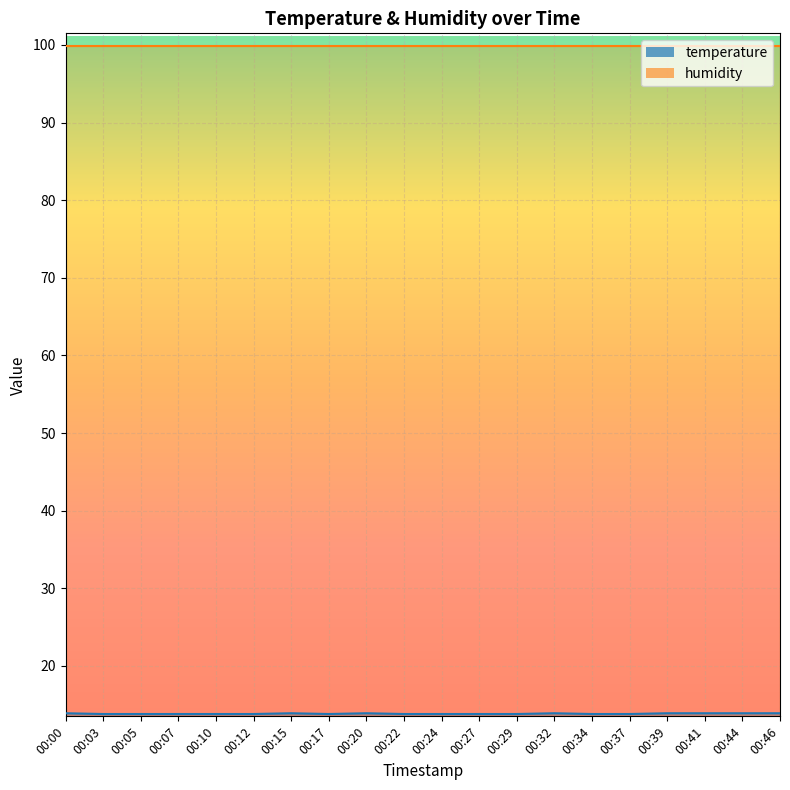

What is the sum of all values?

276.8